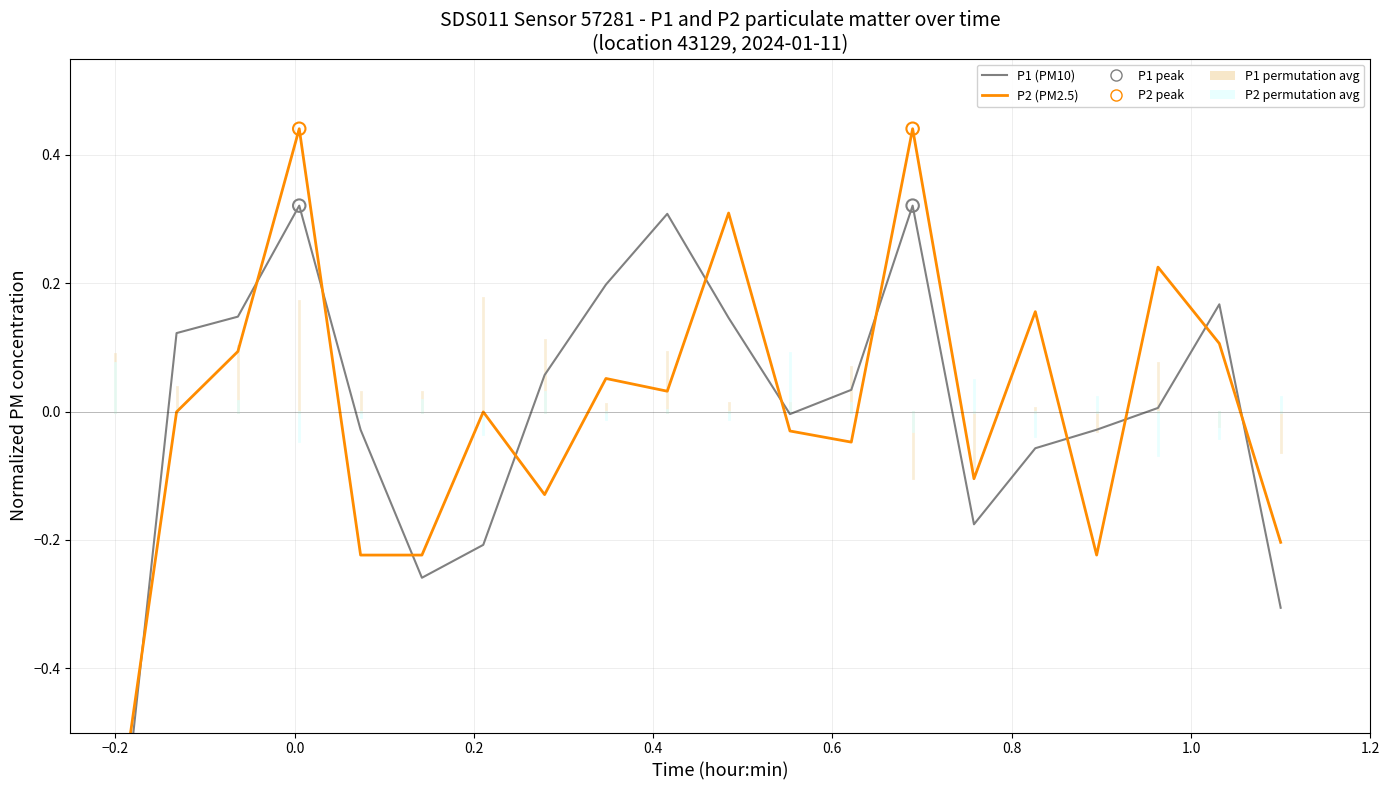

What are all the series names shown in the legend?

P1 (PM10), P2 (PM2.5)